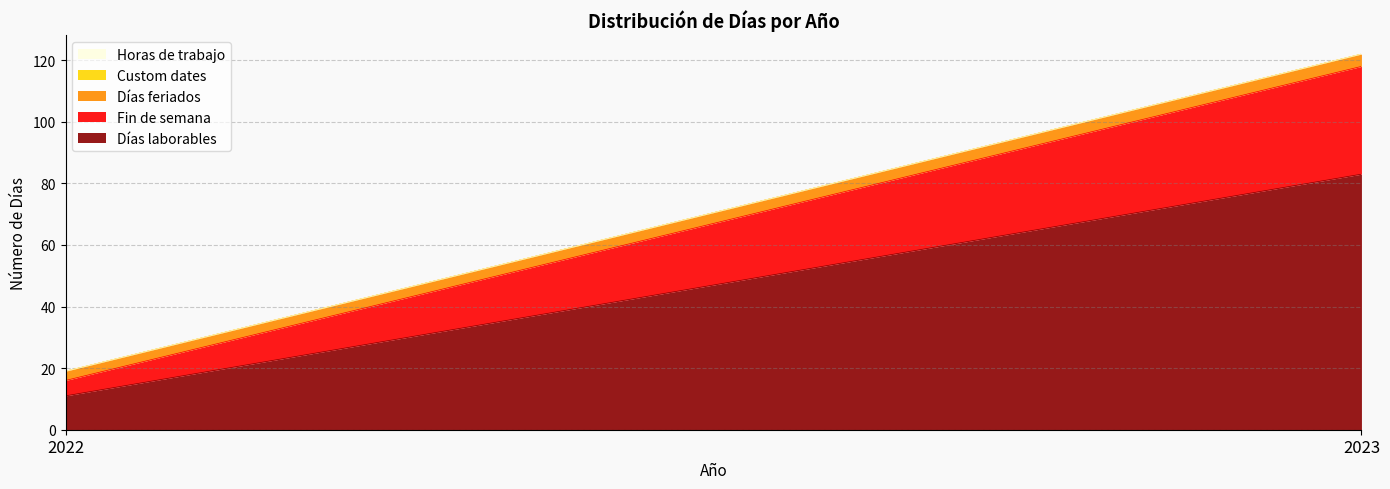

The value of Días feriados at 2022 is 3. True or false?

True